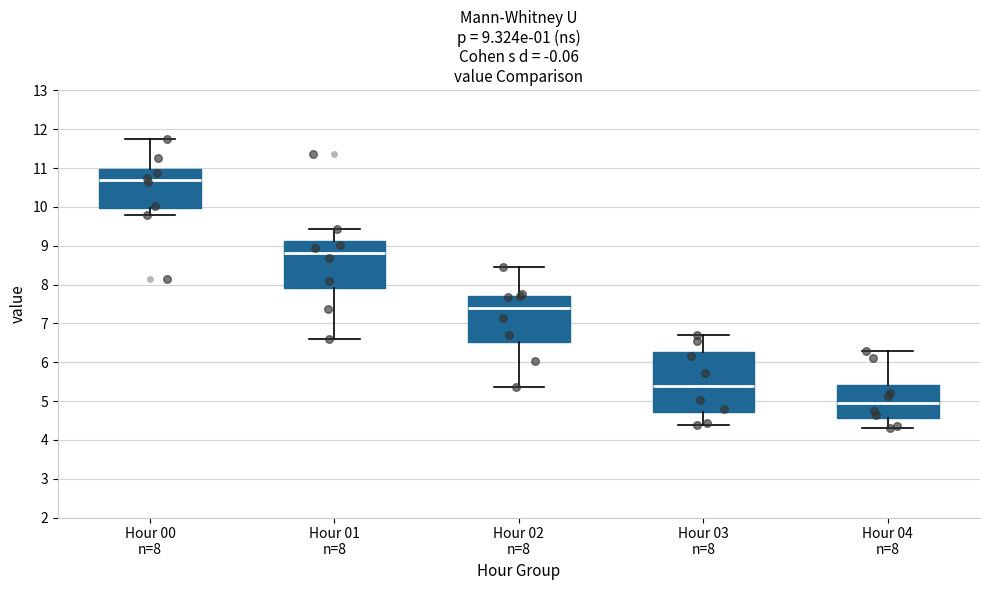

Which box's median line is the highest?

Hour 00 n=8